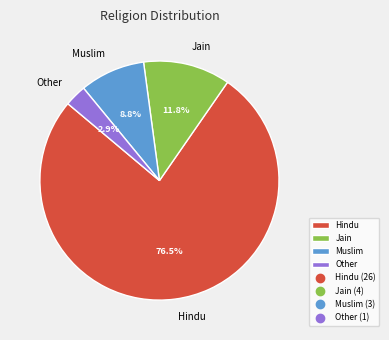

To the nearest percent, what percentage of the pie is Other?

3%